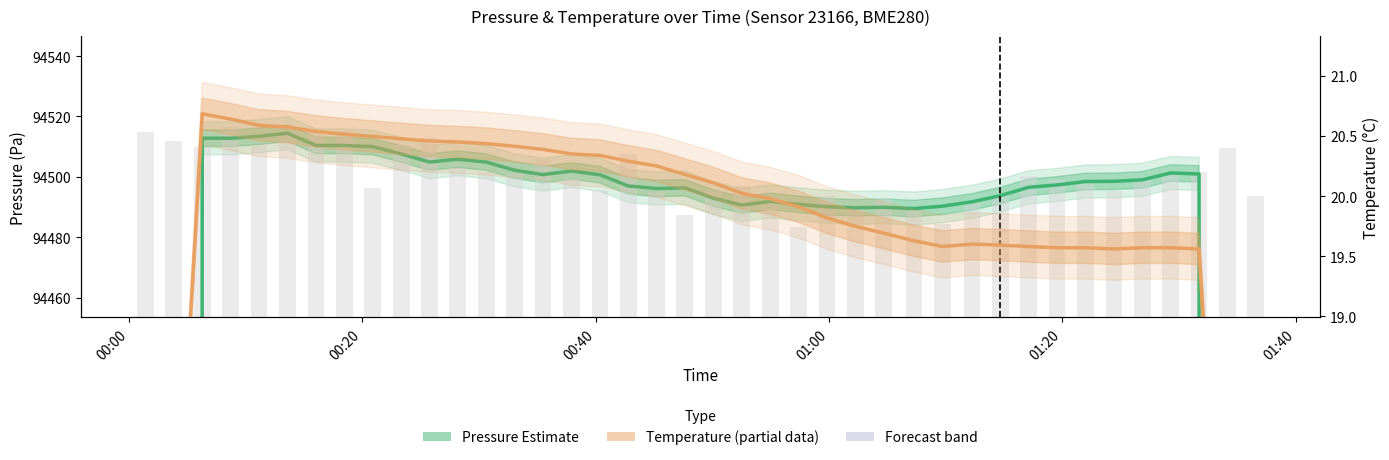

What is the maximum value shown in the chart?

94516.6